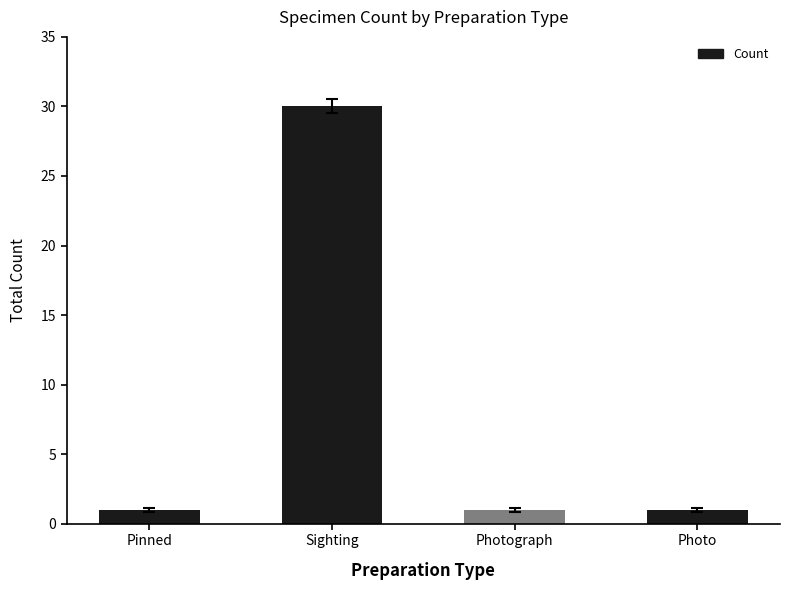

What is the label of the 2nd bar from the left?

Sighting